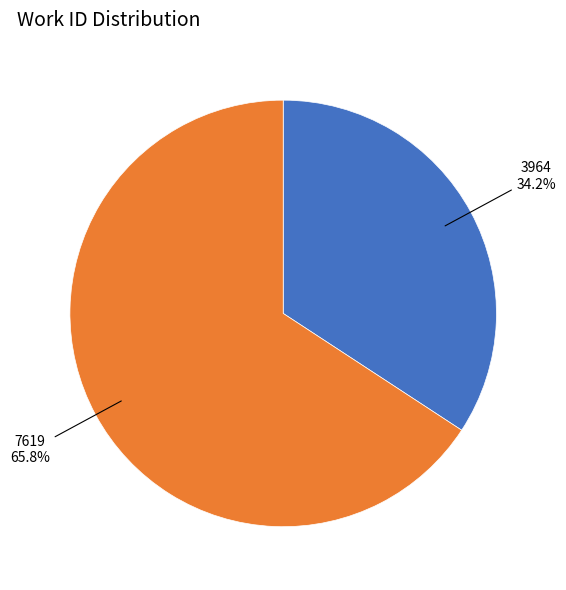

The 3964 slice represents 48% of the pie. True or false?

False